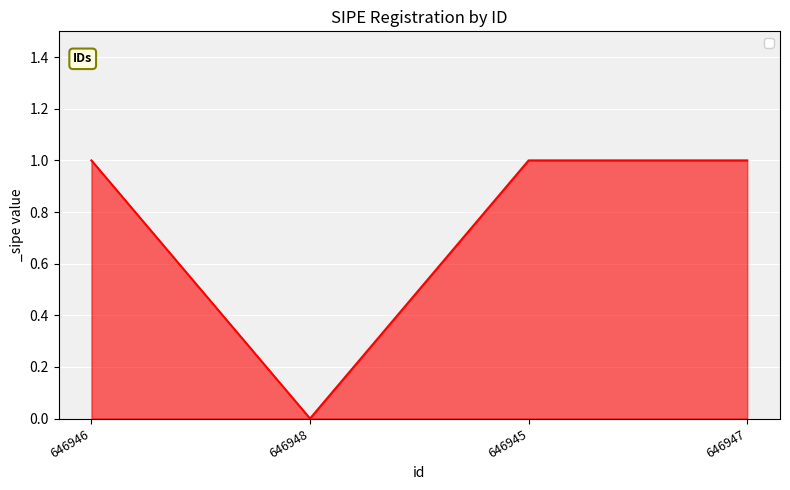

Approximately how many times larger is the value at 646947 compared to 646945?

1.0